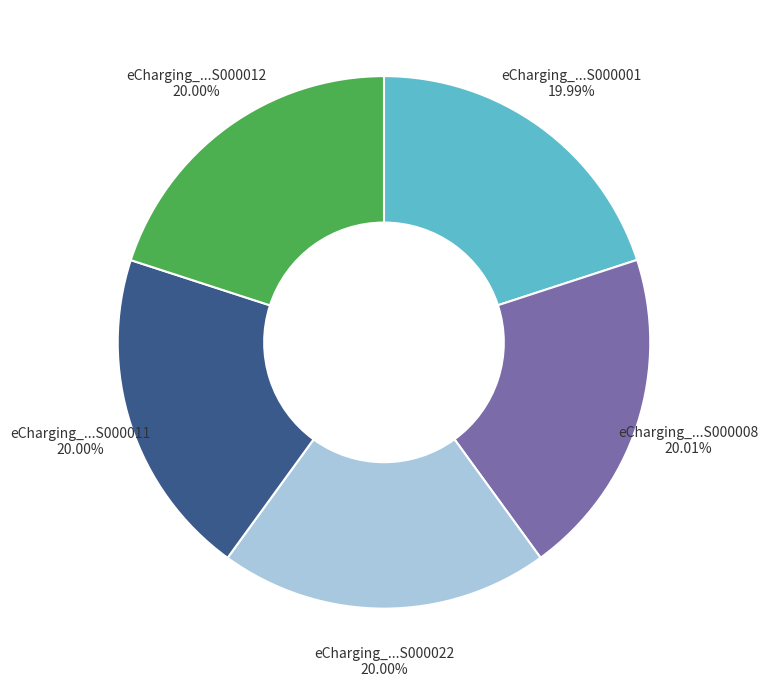

Is there any slice that represents more than half of the pie?

No